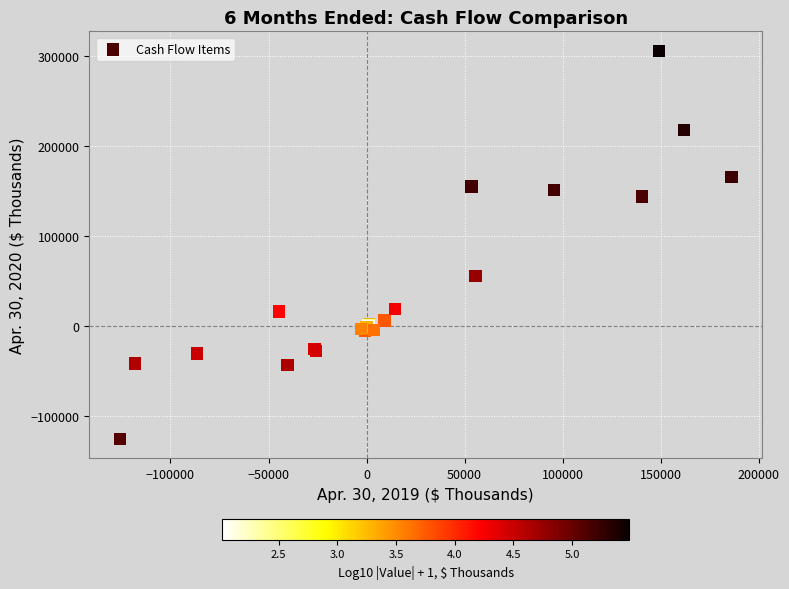

What Y value in the scatter plot is closest to 90152?

55664